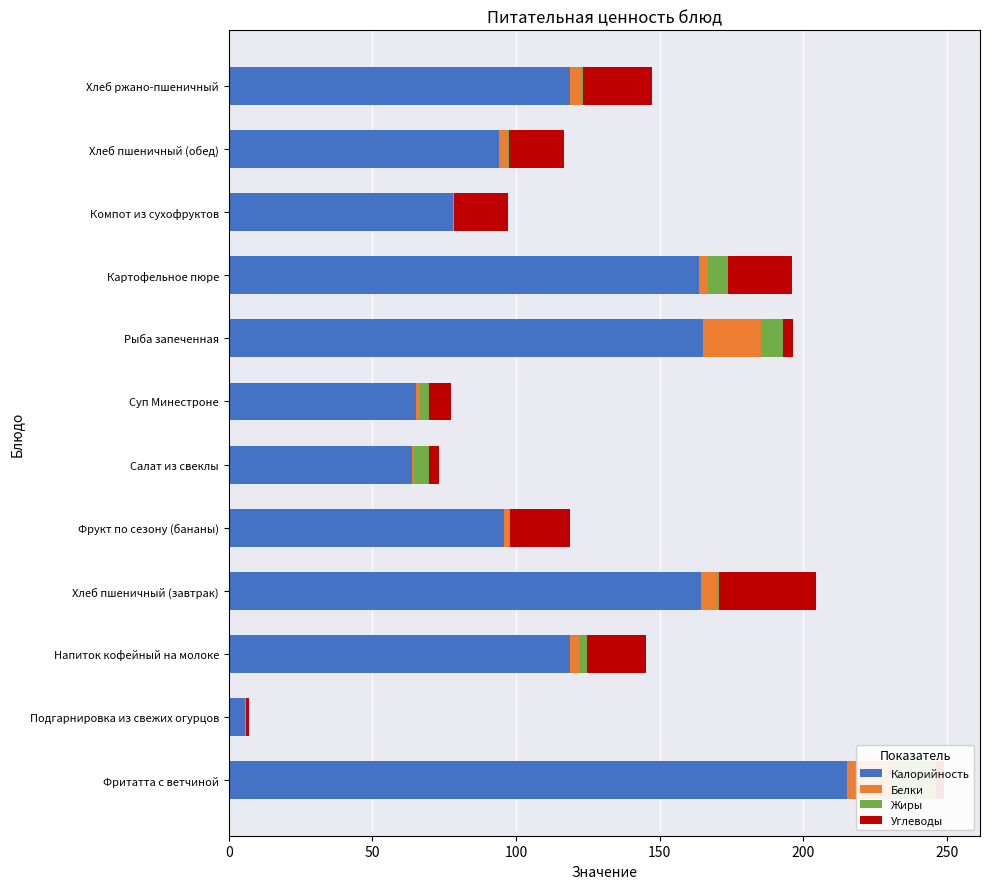

At Салат из свеклы, list the series in order from largest to smallest.

Калорийность, Жиры, Углеводы, Белки